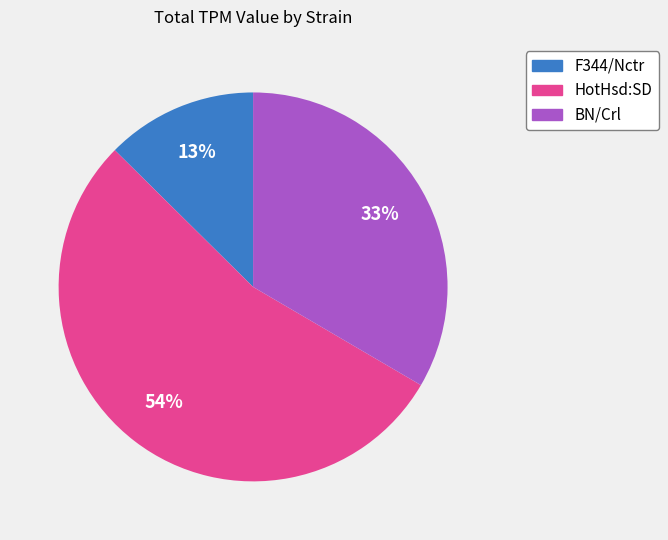

Is there a majority slice in this chart?

Yes